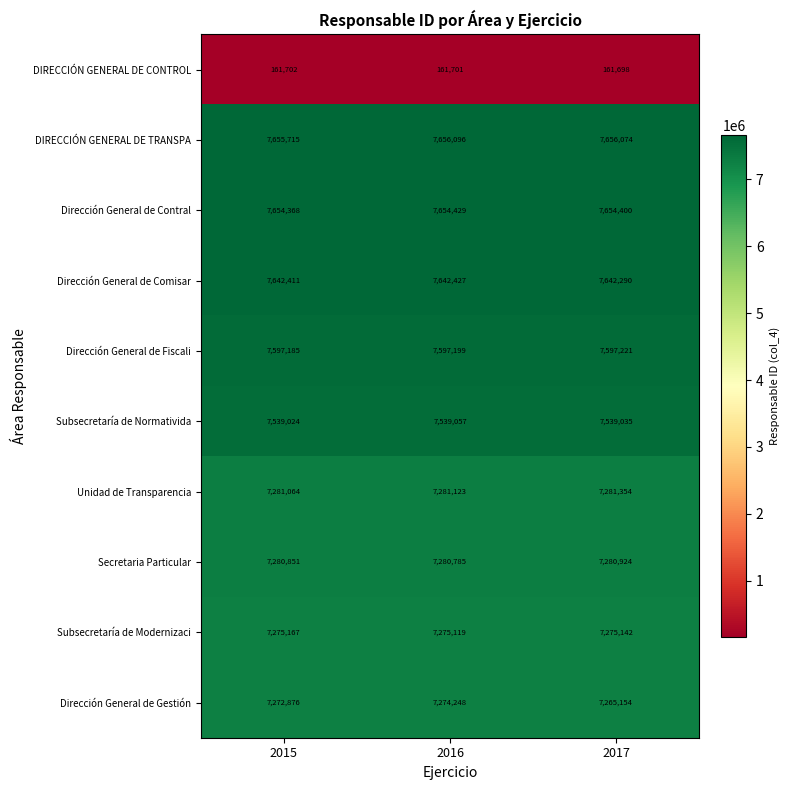

What is the difference between the highest and lowest values at 2015?

7494013